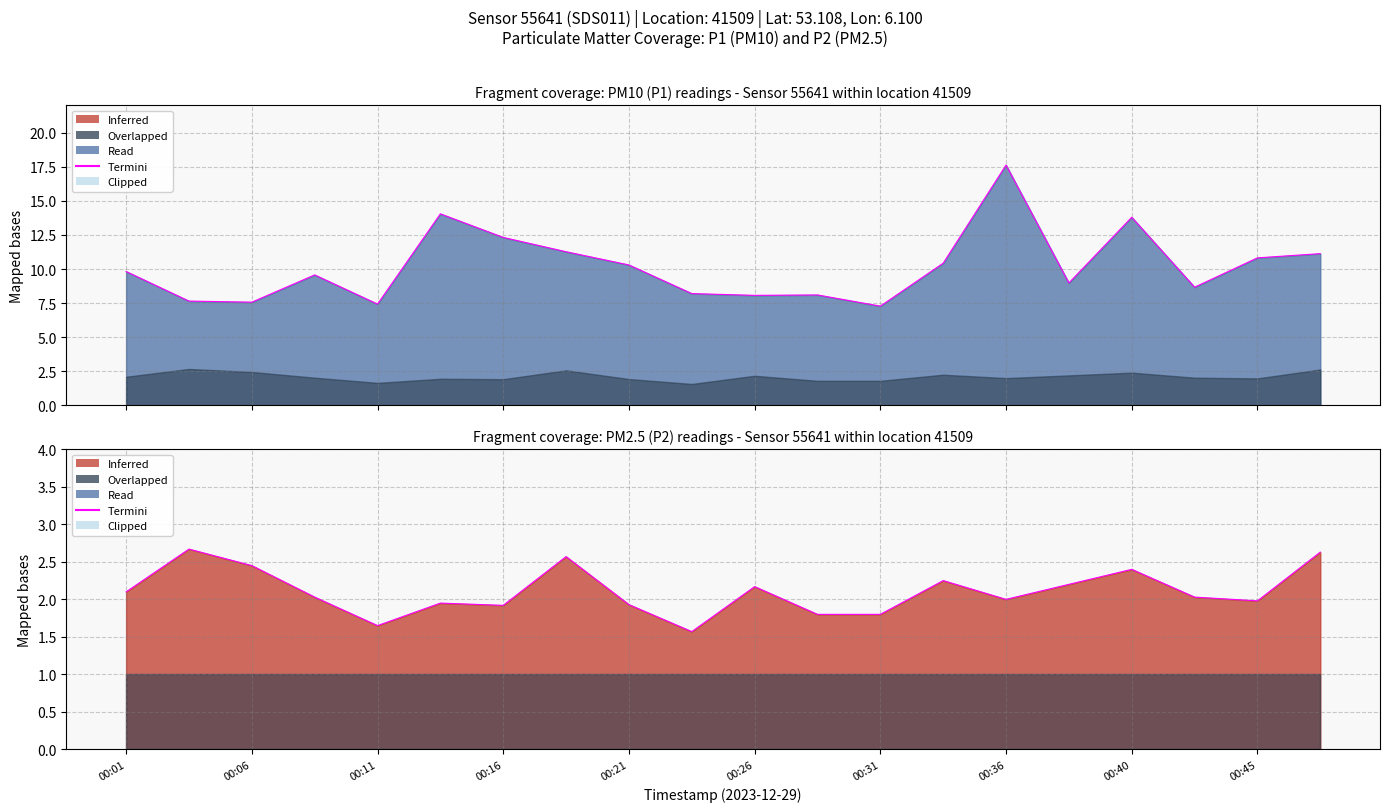

How many lines are shown in the chart?

2